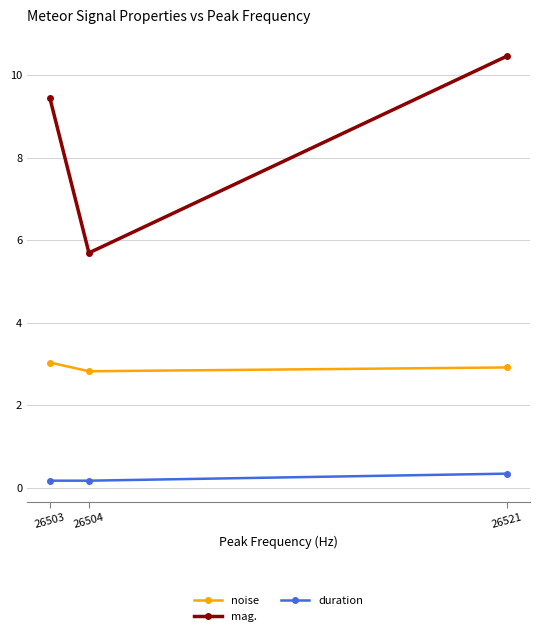

Reading left to right, transcribe all the data shown in this chart.

noise: 26503=3.0	26504=2.8	26521=2.9
mag.: 26503=9.4	26504=5.7	26521=10.5
duration: 26503=0.2	26504=0.2	26521=0.3